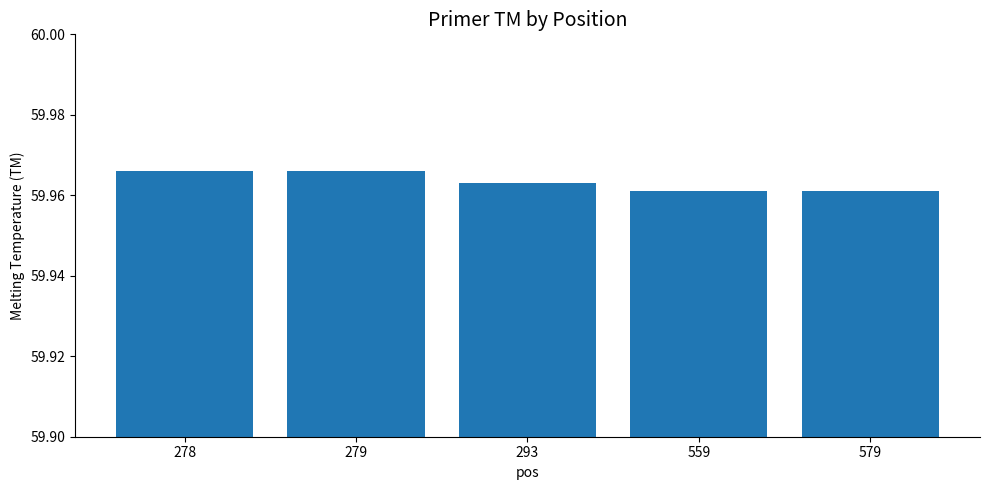

The value at 278 is 82.4. True or false?

False